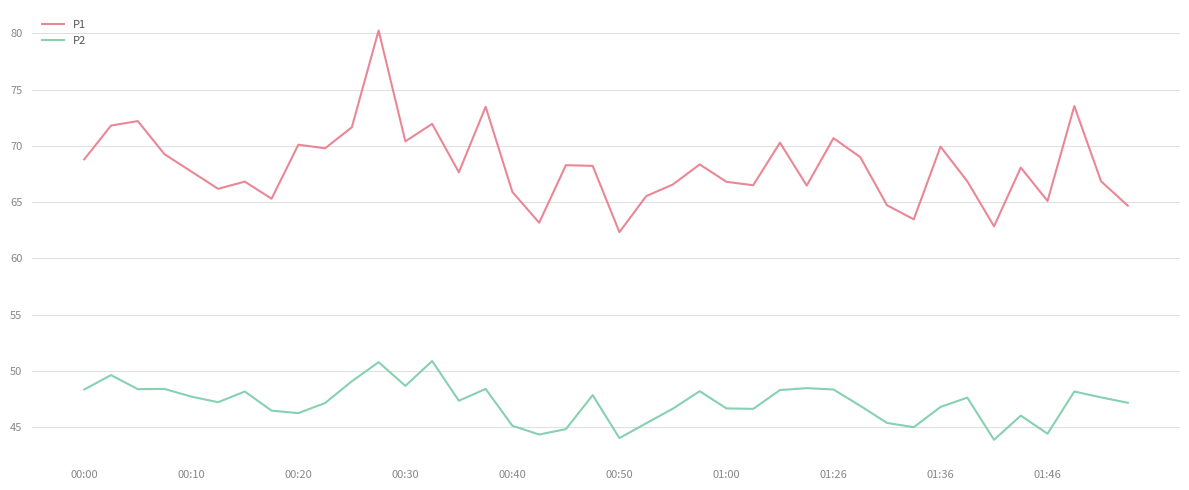

How many lines are shown in the chart?

2